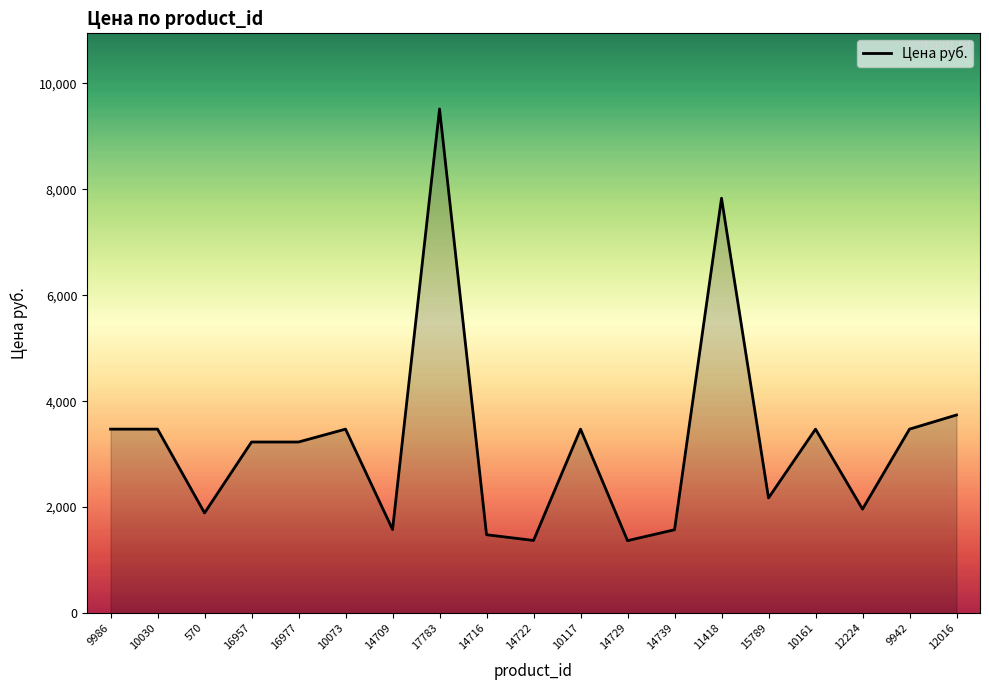

Which has a higher value, 9986 or 12016?

12016